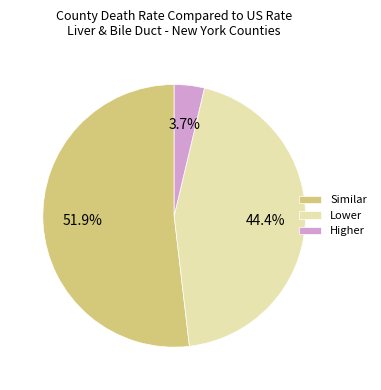

What is the total percentage of Higher and Similar?

55.6%